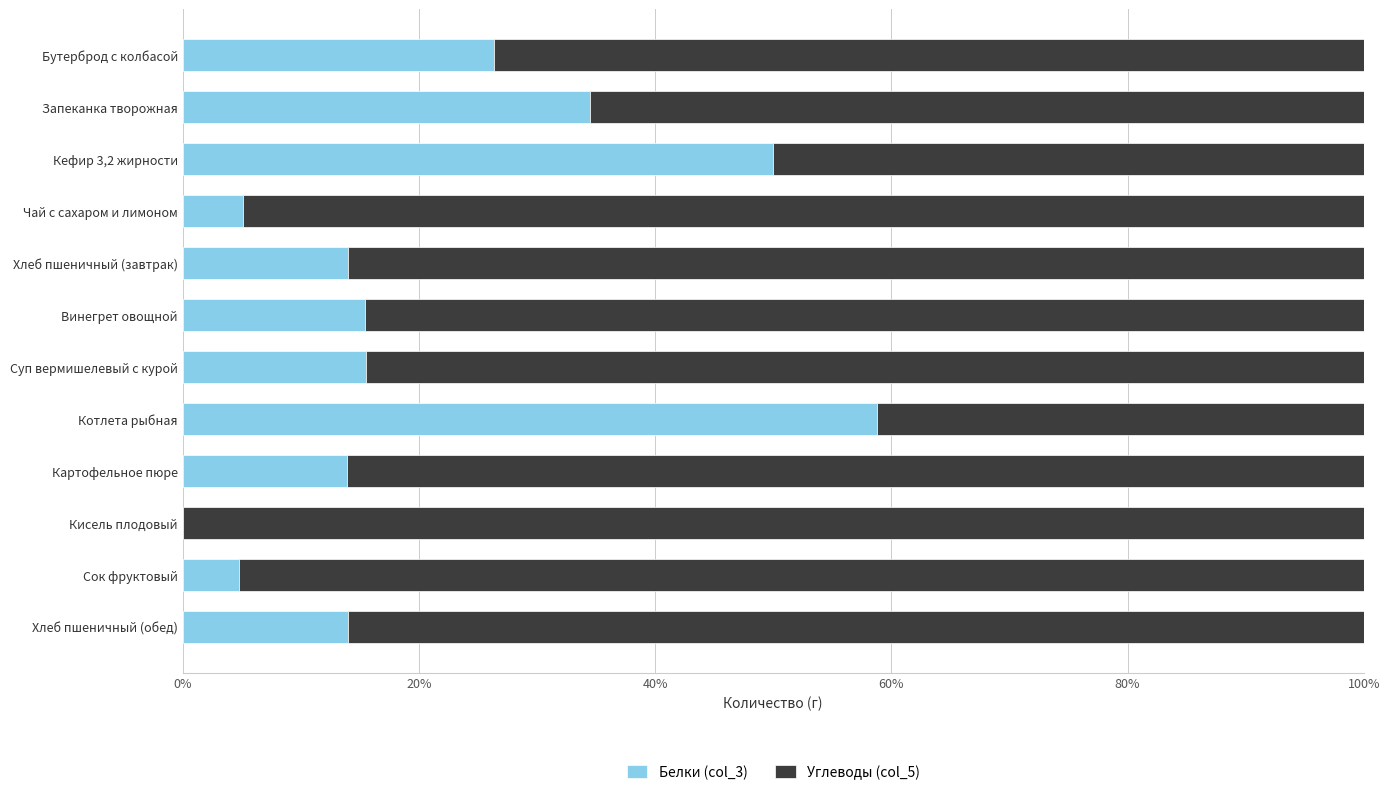

What is the total value across all series at Картофельное пюре?

100.0